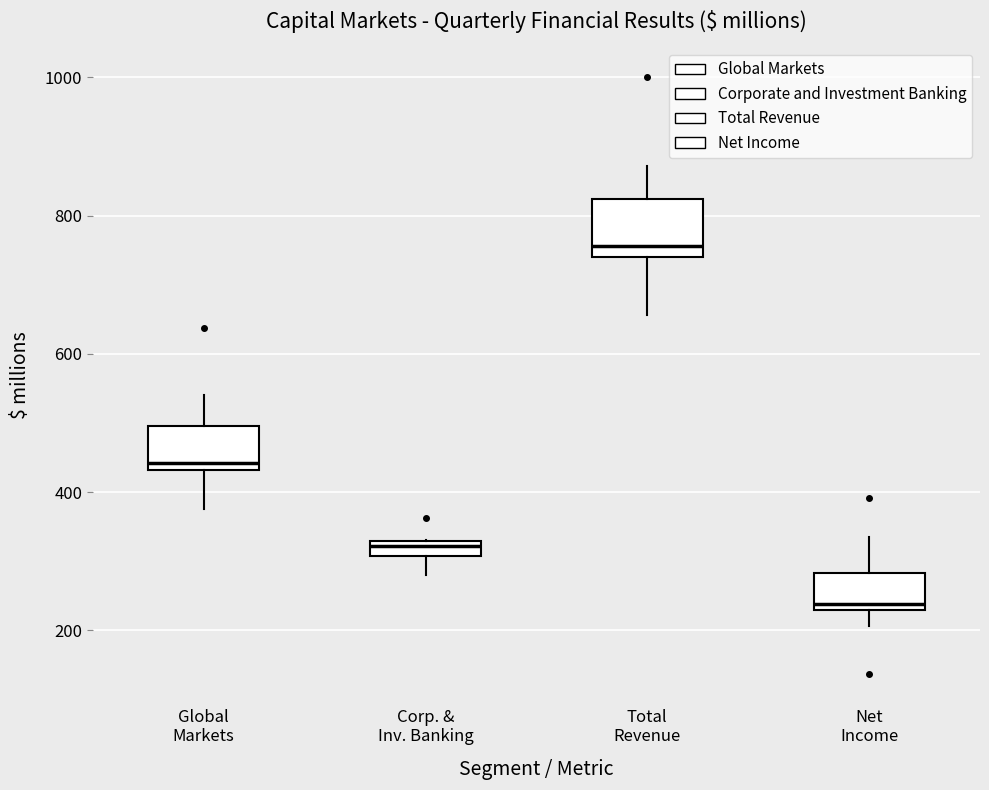

Which box is the tallest, from its lower edge to its upper edge?

Total Revenue